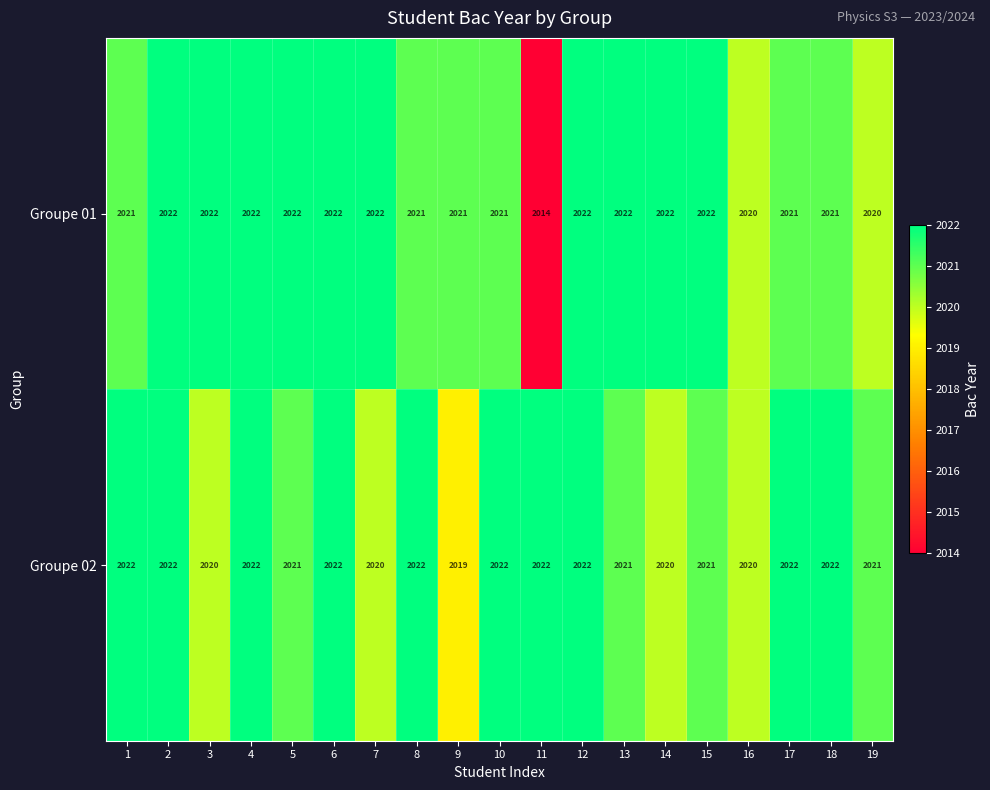

What is the maximum value shown in the chart?

2022